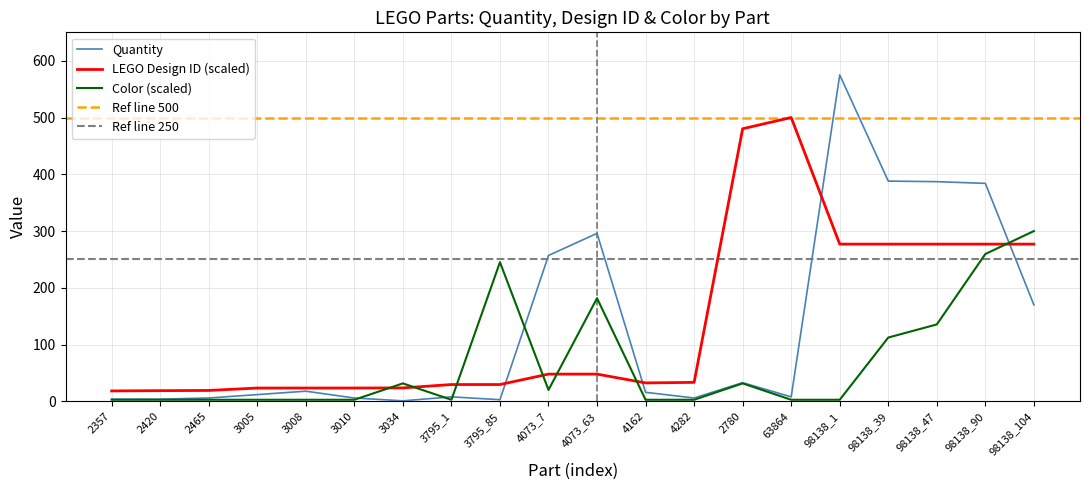

The LEGO Design ID series shows 18.9 at 2420. True or false?

True